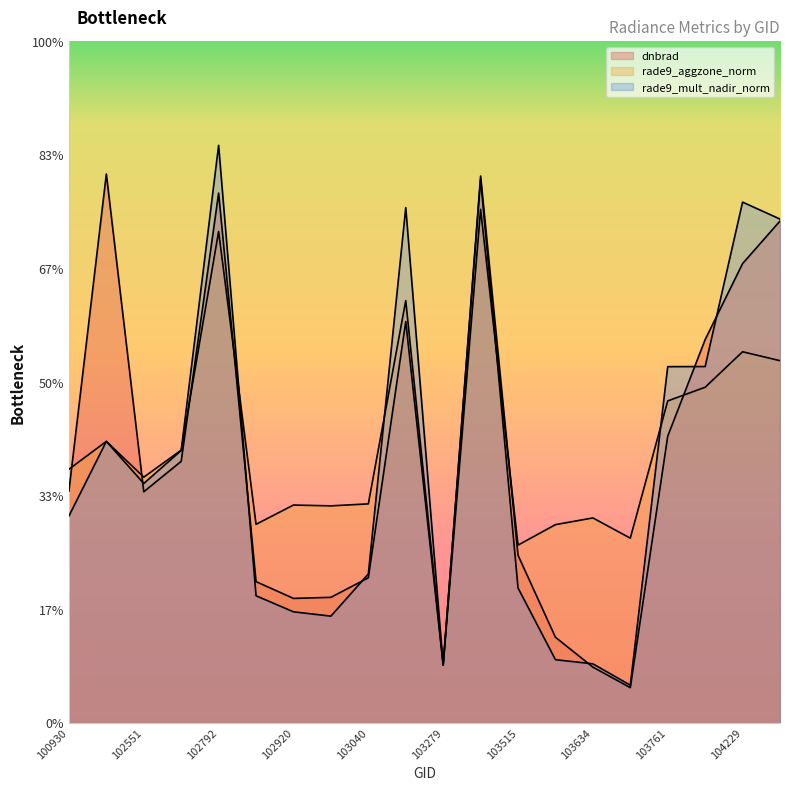

What is the difference between the rade9_mult_nadir_norm values at 103040 and 102920?

1.7